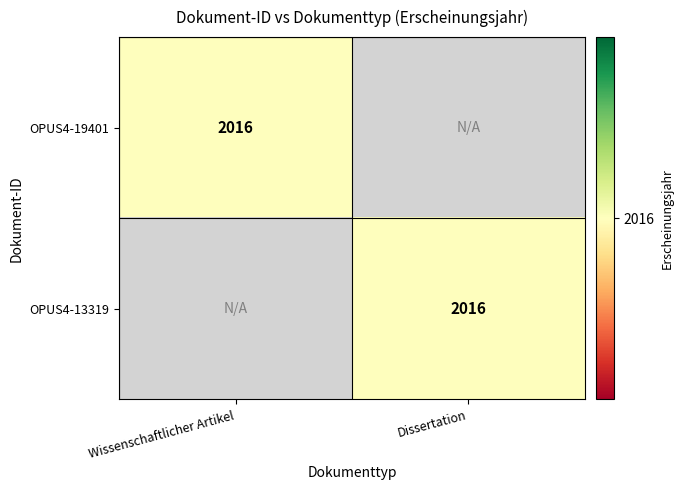

Is it true that OPUS4-19401 equals 2016 at Wissenschaftlicher Artikel?

True